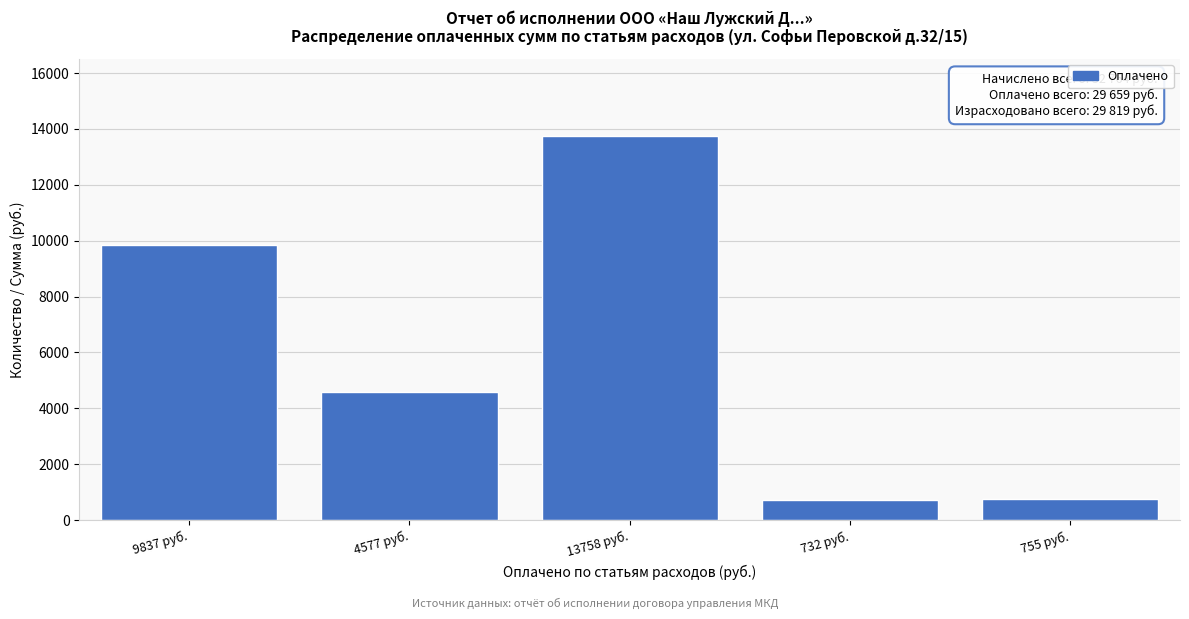

What is the difference between the maximum and minimum values?

13026